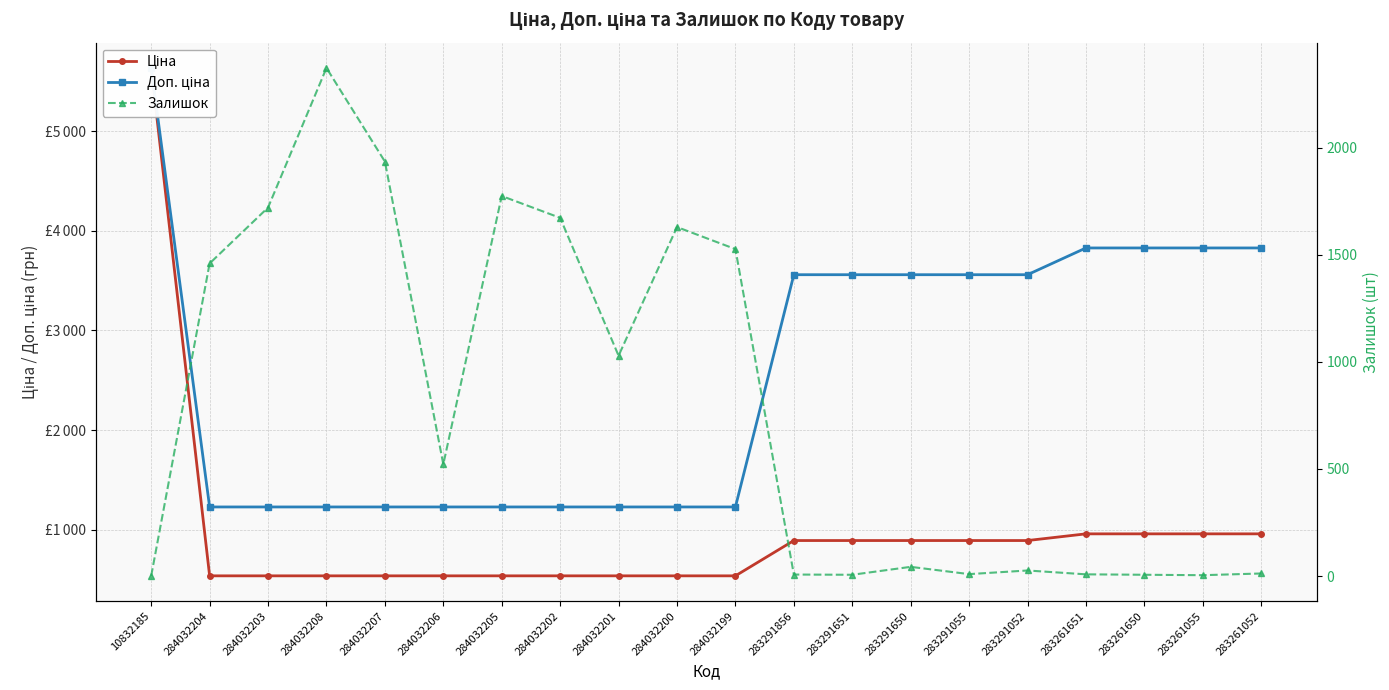

Does the chart display data point markers on the line(s)?

Yes